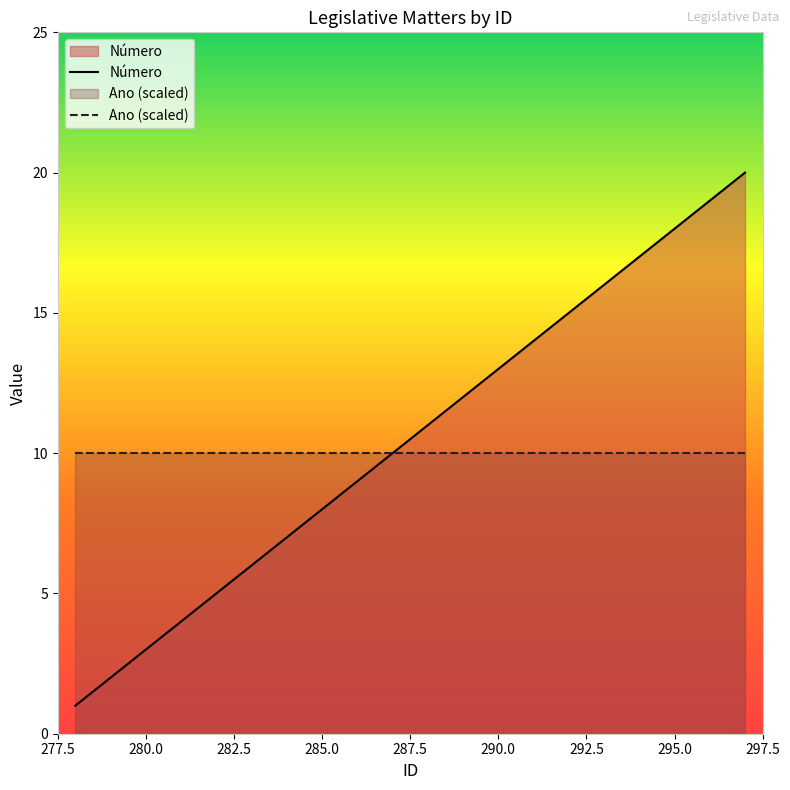

What is the value of the 1st point from the left?

1